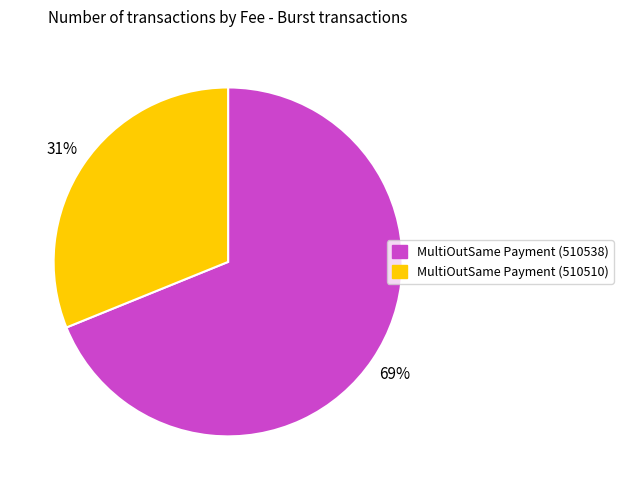

True or false: MultiOutSame Payment (510538) accounts for 69% of the total.

True